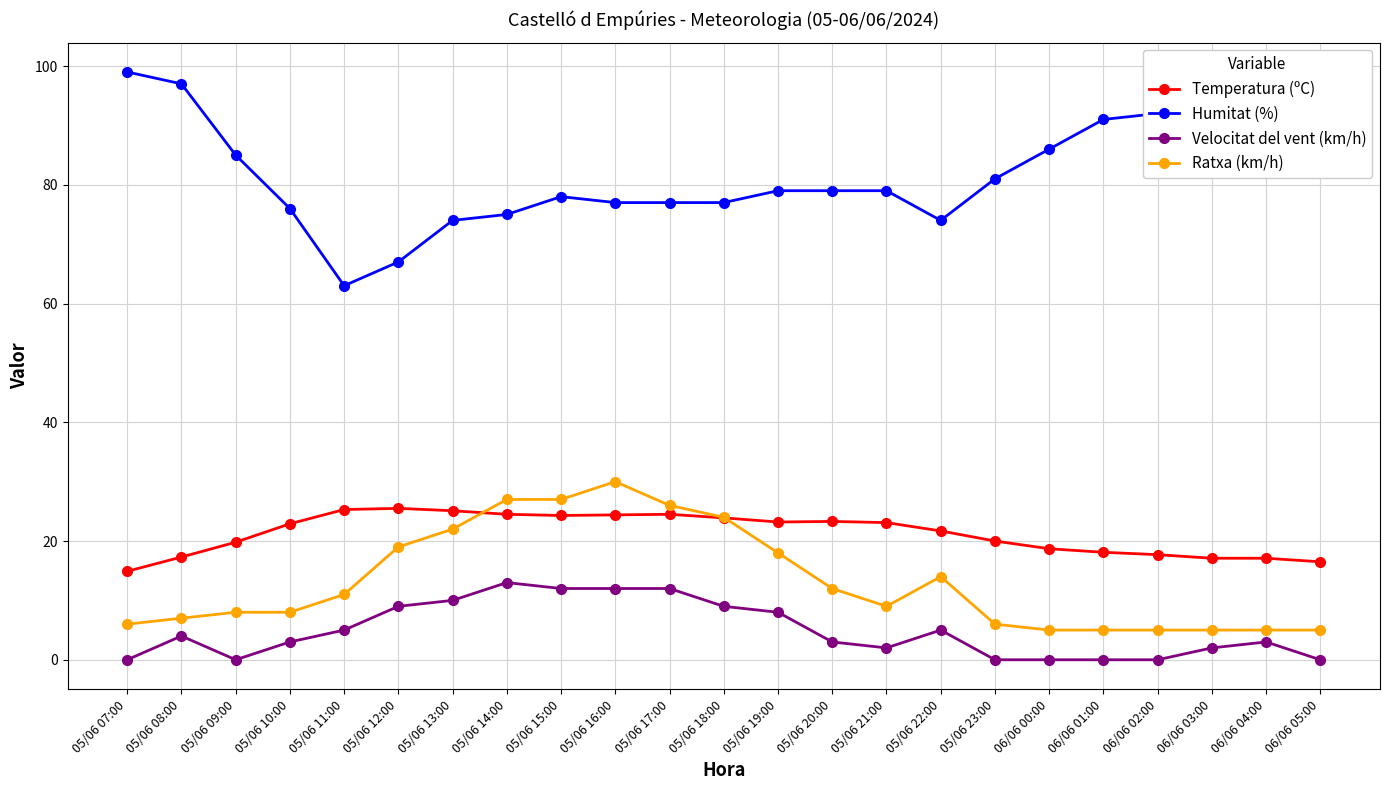

How many lines are shown in the chart?

4